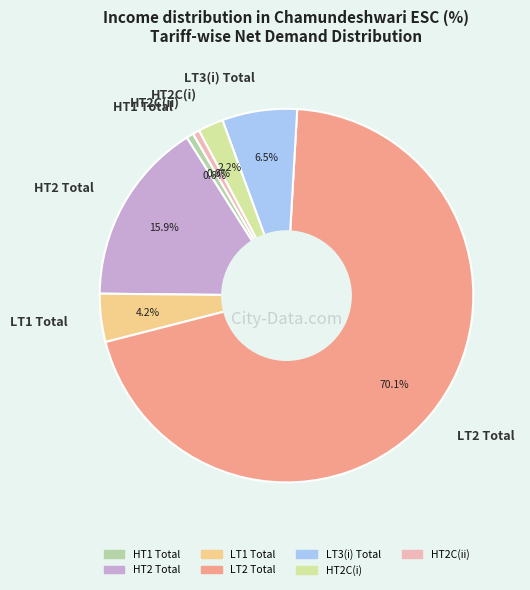

Which has a higher value, HT2C(i) or HT1 Total?

HT2C(i)